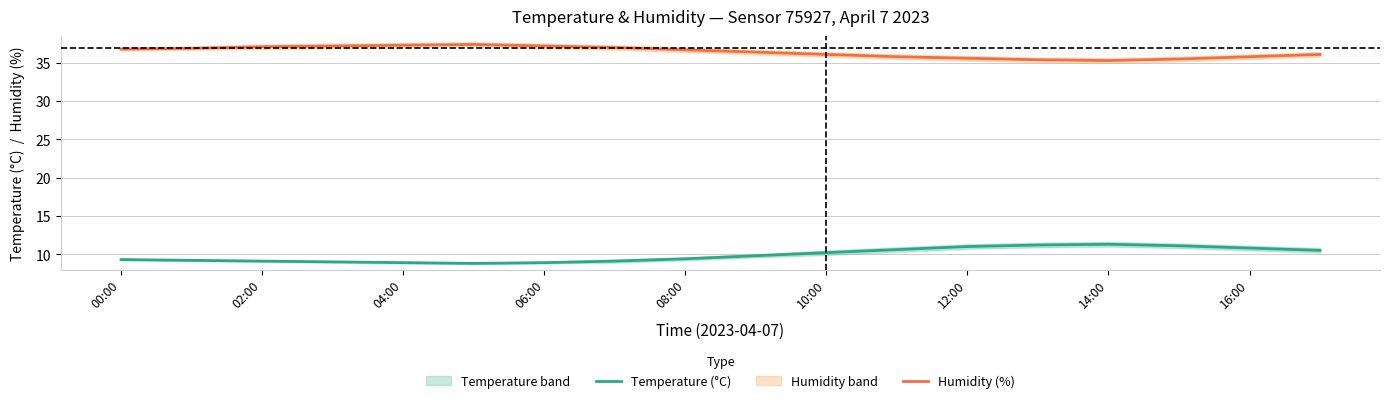

Is it true that Humidity (%) equals 59.3 at 02:00?

False